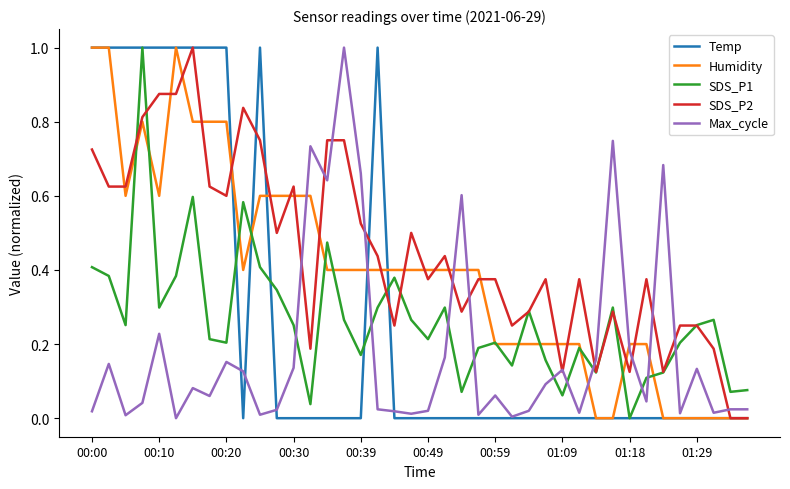

Which series ends up on top after the final intersection of Humidity and SDS_P1?

SDS_P1